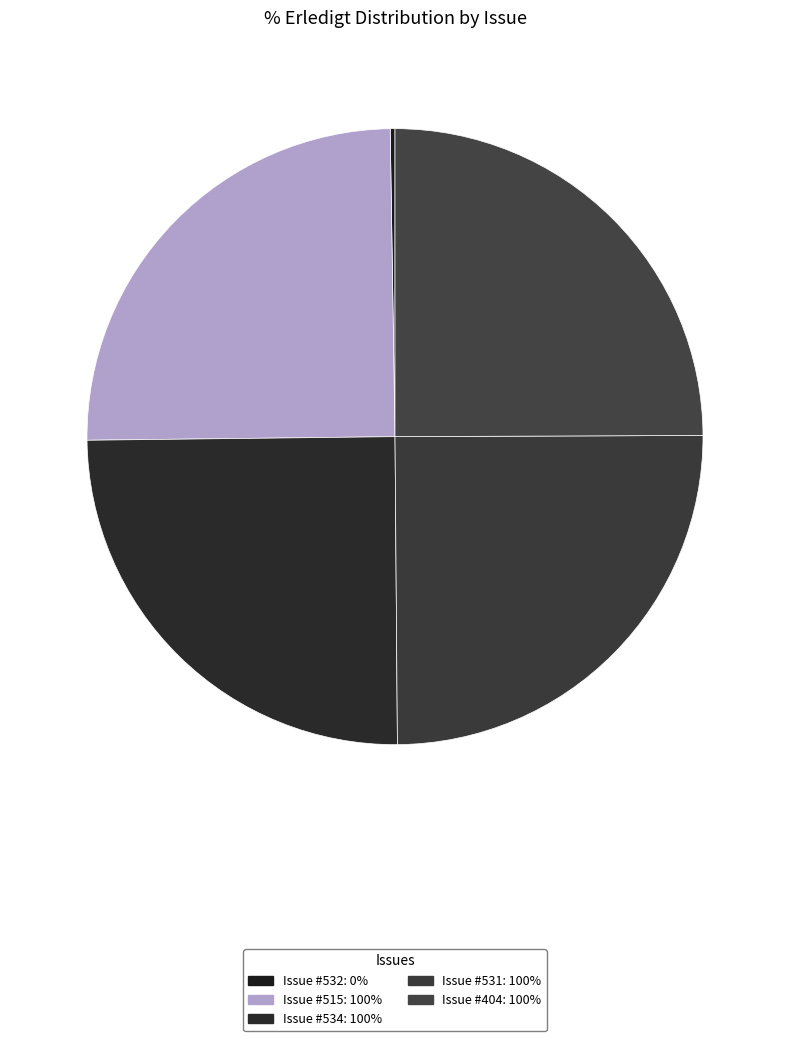

Rank the categories by value from lowest to highest.

532, 515, 534, 531, 404